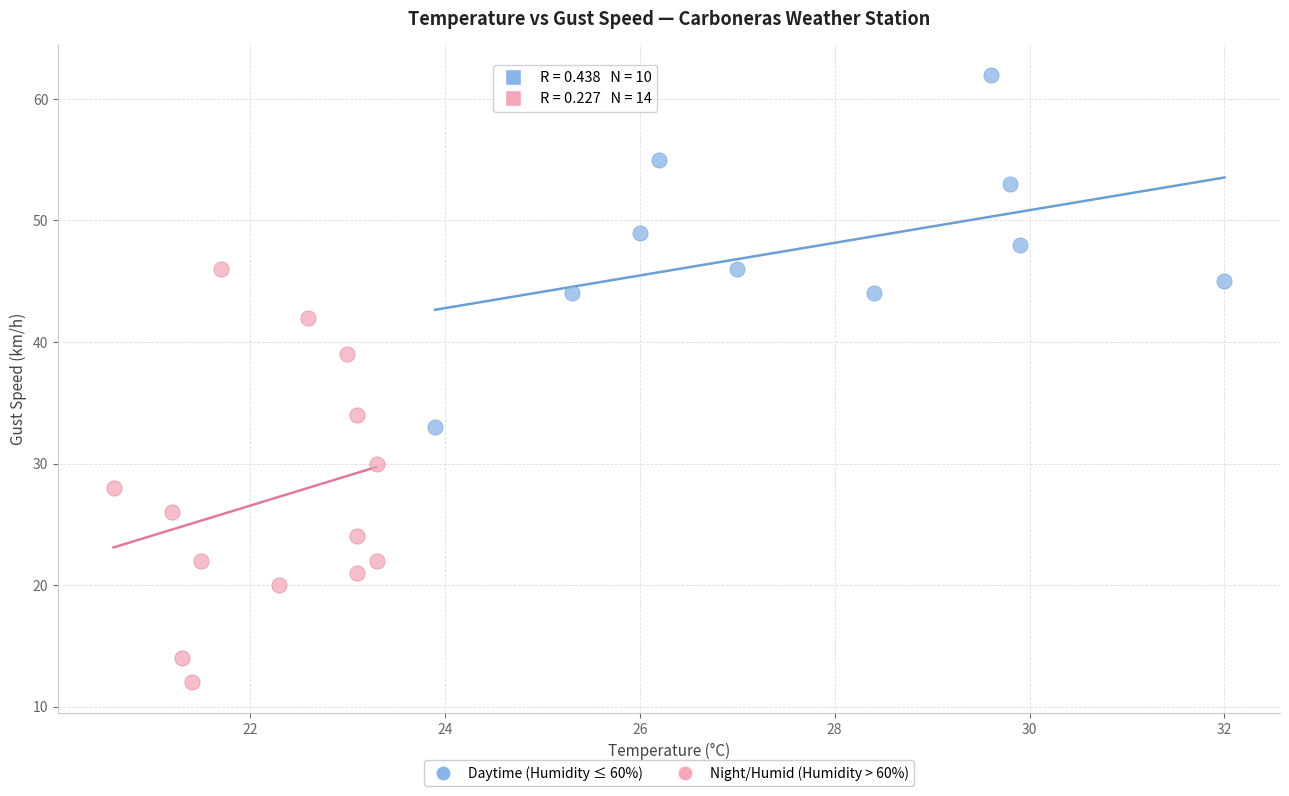

Which series contains the lowest Y value?

Night/Humid (Humidity > 60%)